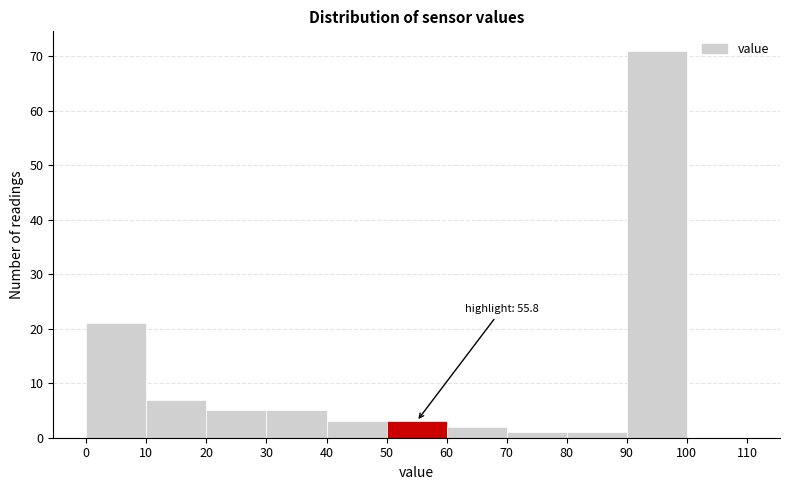

Which range on the x-axis has the tallest bar?

90 to 100